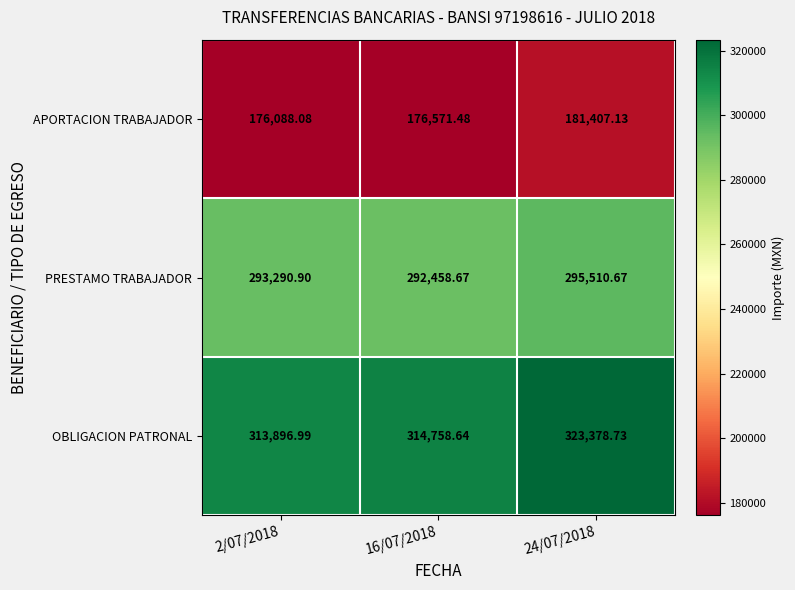

List the series in order of their overall mean, lowest first.

APORTACION TRABAJADOR, PRESTAMO TRABAJADOR, OBLIGACION PATRONAL